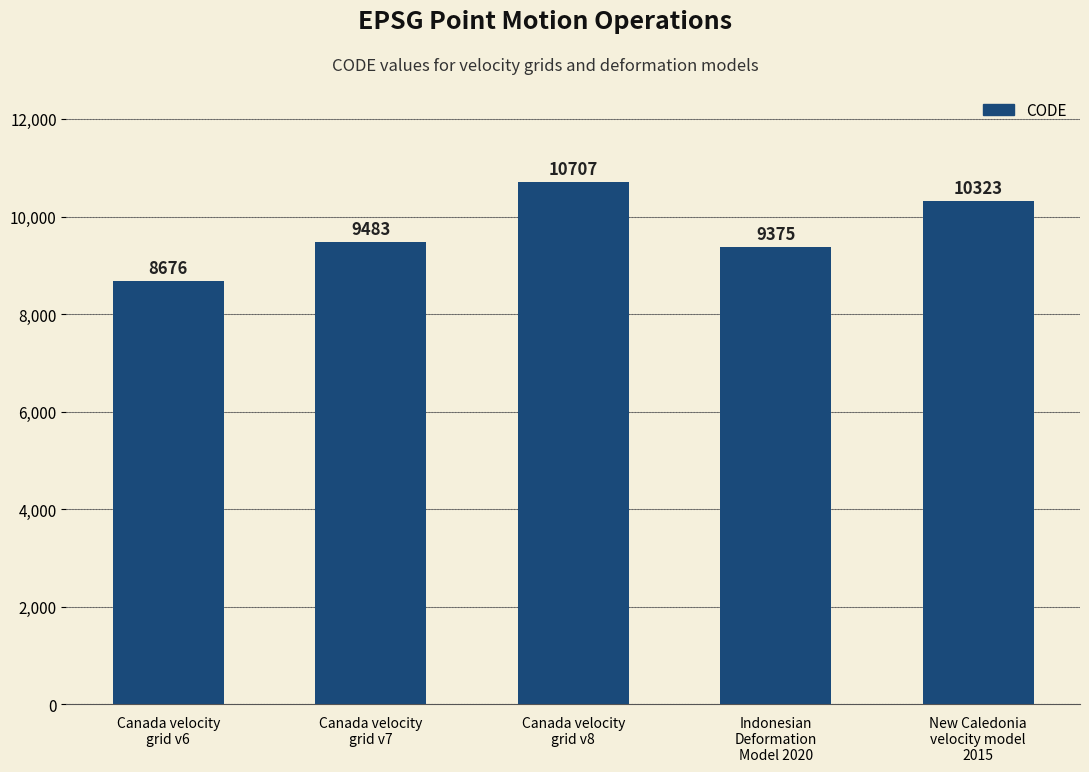

Rank the categories by value from lowest to highest.

Canada velocity
grid v6, Indonesian
Deformation
Model 2020, Canada velocity
grid v7, New Caledonia
velocity model
2015, Canada velocity
grid v8